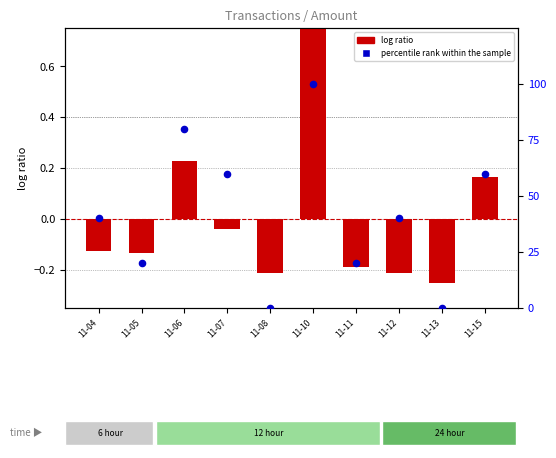

At which category is the sum across all series the highest?

11-10